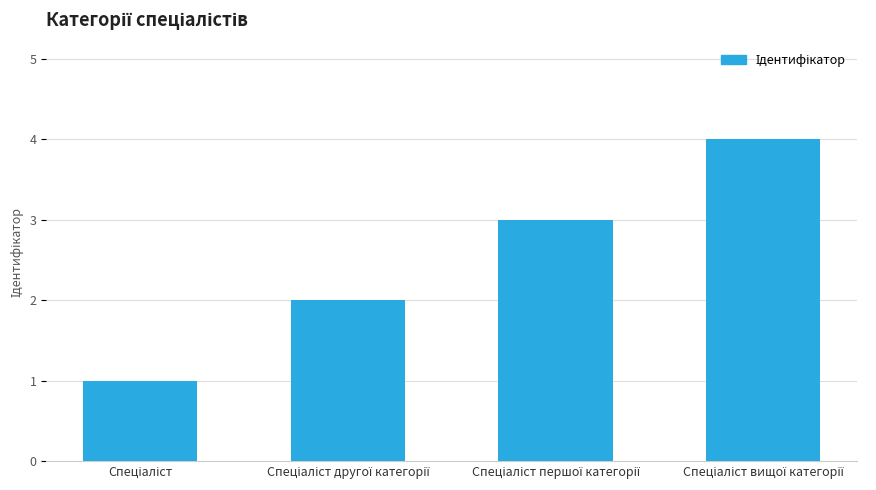

What is the greatest value displayed?

4